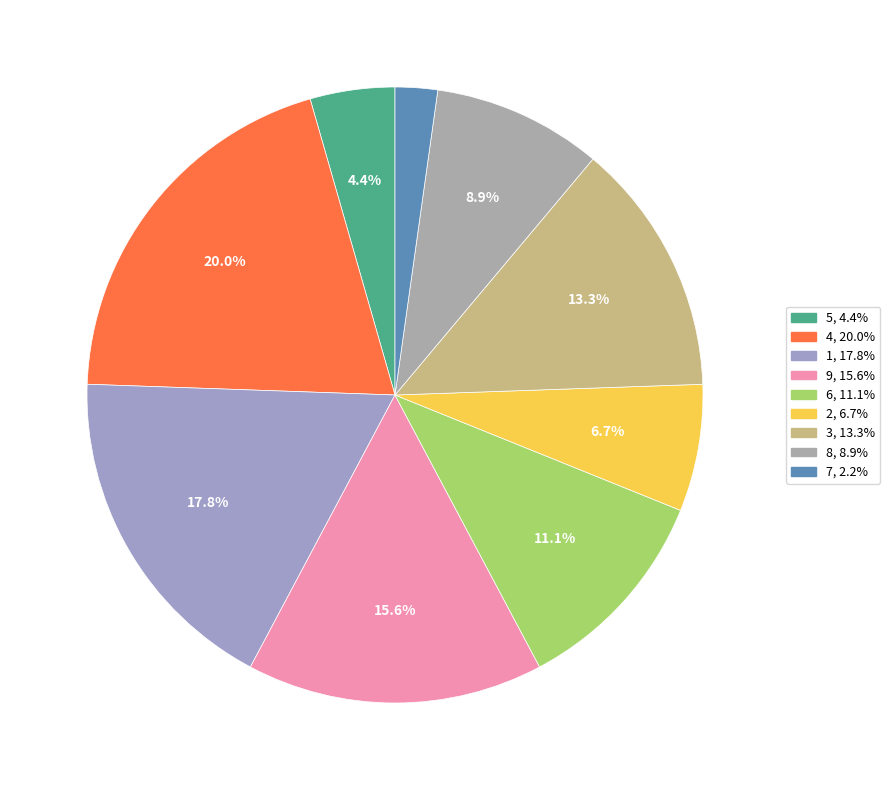

To the nearest percent, what percentage of the pie is 8?

9%